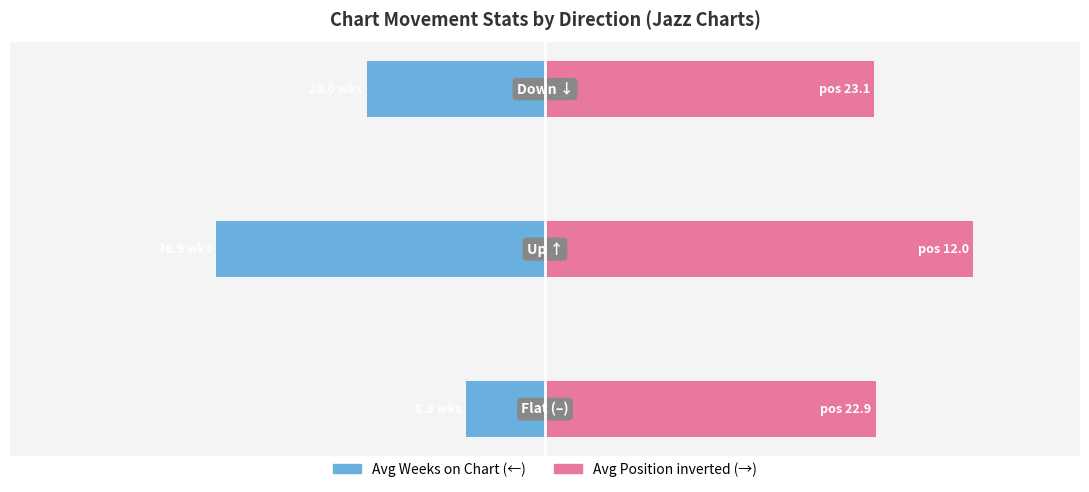

What is the approximate value of Avg Position (inverted) at −40?

48.0